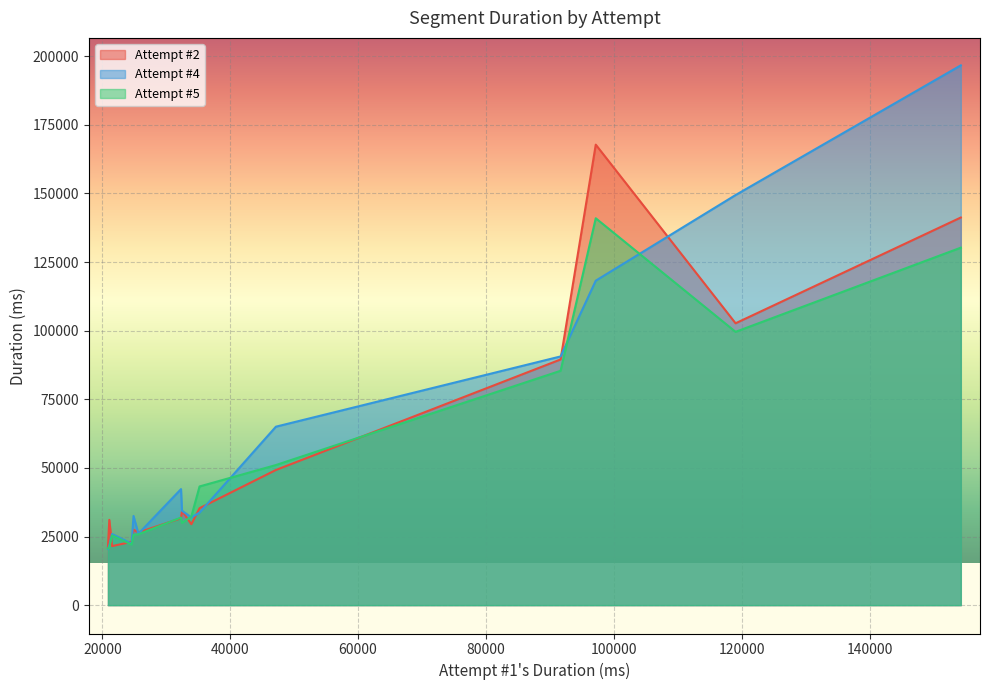

List the series in order of their peak value, highest first.

Attempt #4, Attempt #2, Attempt #5